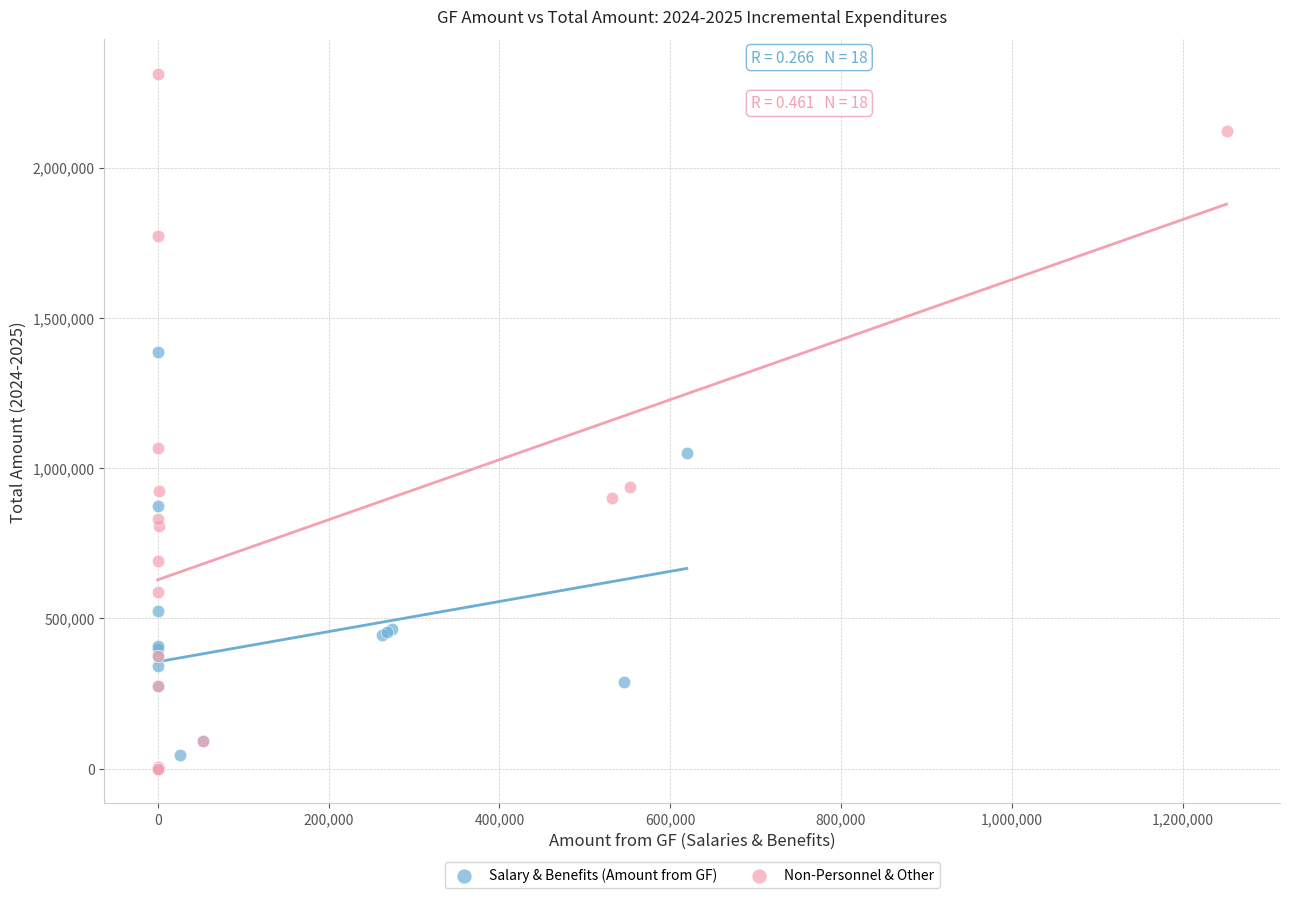

What are all the series names shown in the legend?

Salary & Benefits (Amount from GF), Non-Personnel & Other